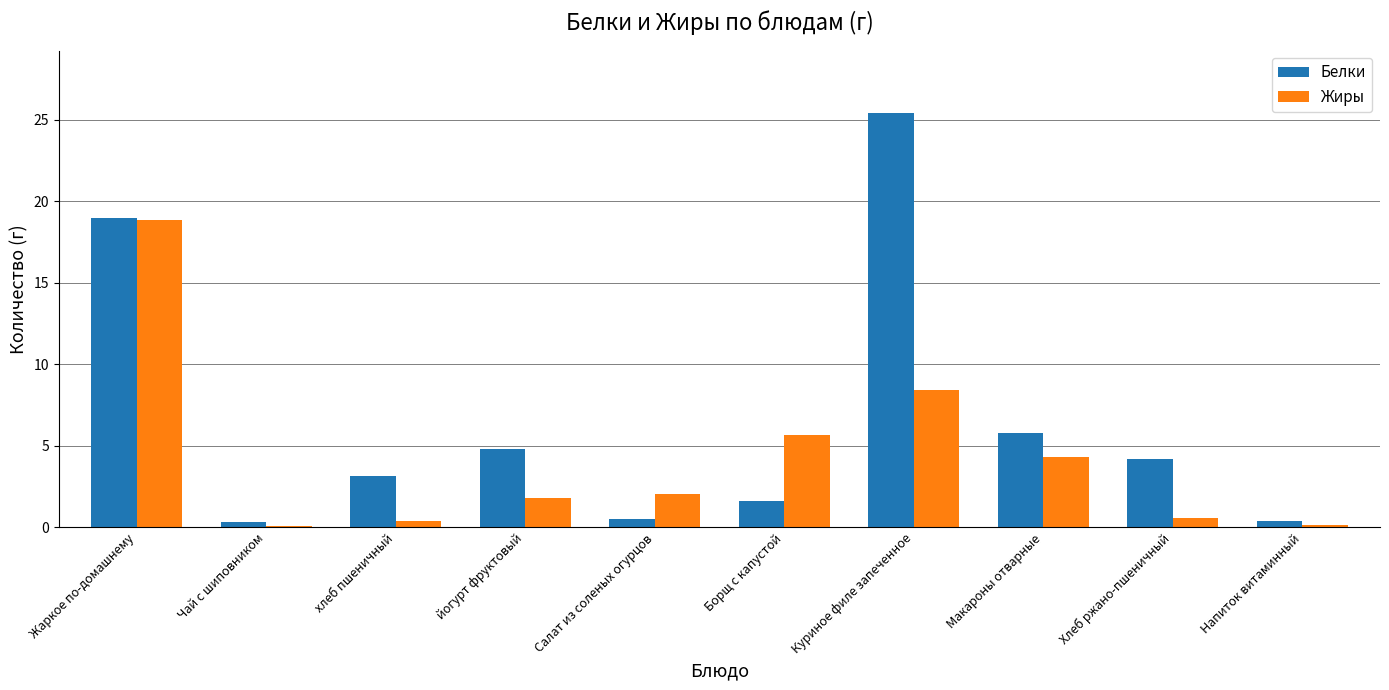

At which label does Белки reach its peak?

Куриное филе запеченное